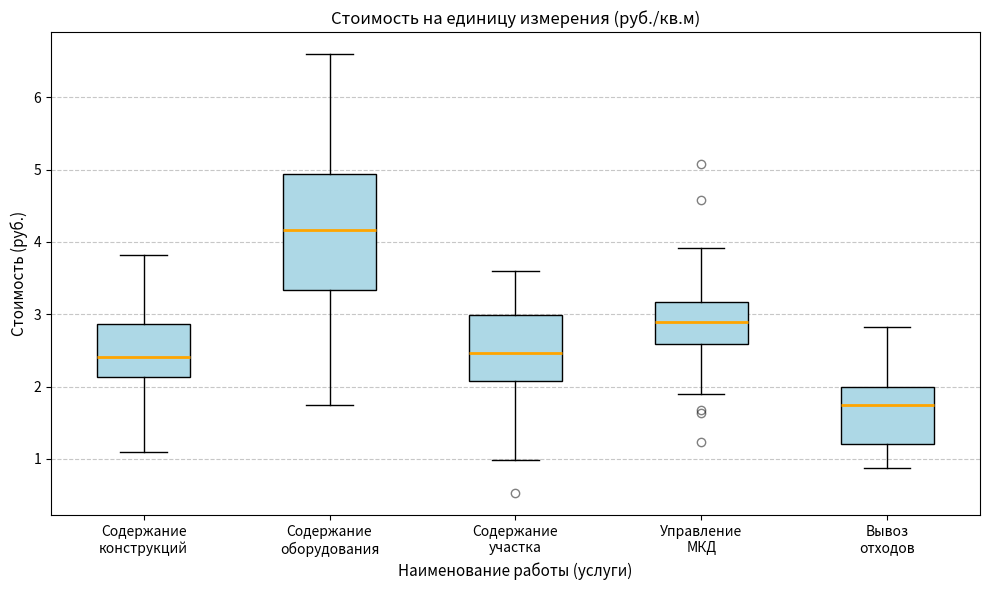

Which box's median line is the lowest?

Вывоз отходов